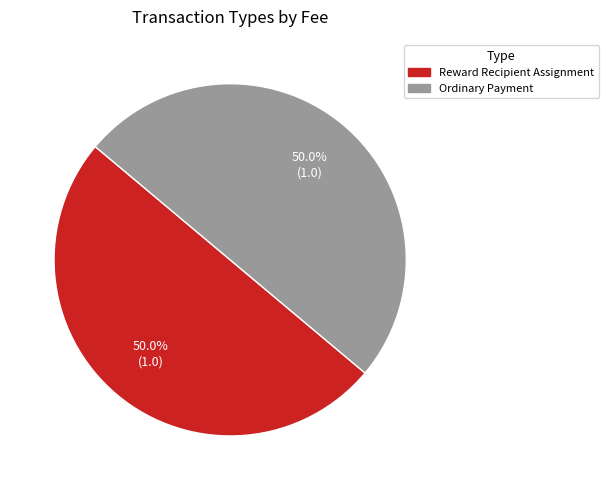

How many segments does this pie chart have?

2